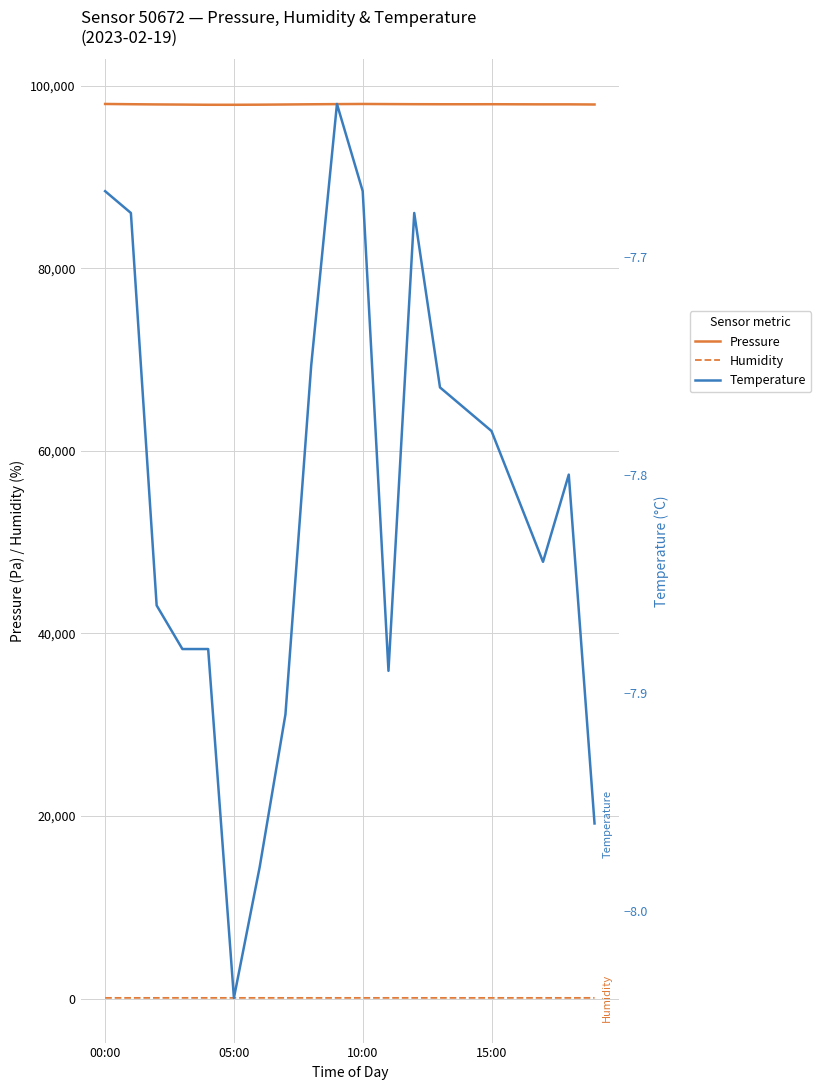

Rank the series at 13 from highest to lowest value.

pressure, humidity, temperature